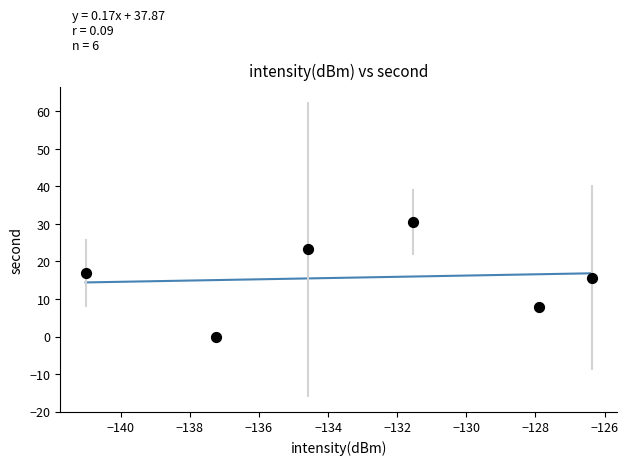

What is the average Y value?

15.7